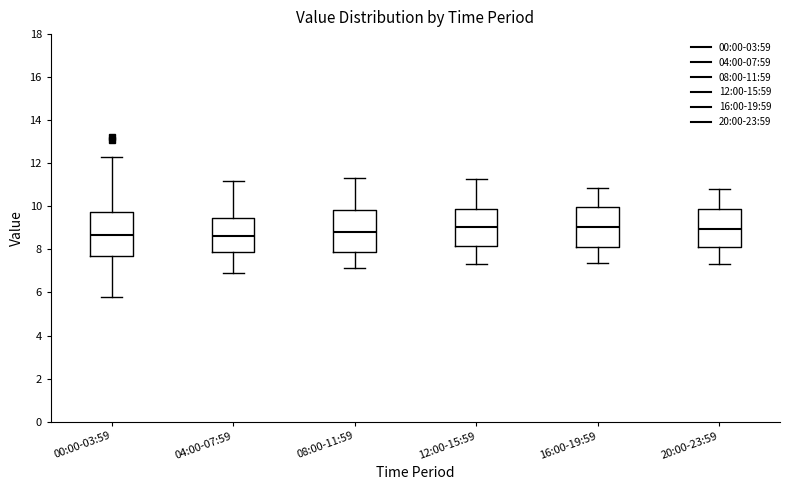

Reading left to right, read every box against the y-axis: the position of its median line, the range the box covers, and the ends of its whiskers. The values are not printed on the chart, so give them approximately, as read against the axis.

00:00-03:59: median 8.6, box 7.8 to 9.8, whiskers 5.8 to 12.2
04:00-07:59: median 8.6, box 7.8 to 9.4, whiskers 7.0 to 11.2
08:00-11:59: median 8.8, box 7.8 to 9.8, whiskers 7.2 to 11.4
12:00-15:59: median 9.0, box 8.2 to 10.0, whiskers 7.4 to 11.2
16:00-19:59: median 9.0, box 8.2 to 10.0, whiskers 7.4 to 10.8
20:00-23:59: median 9.0, box 8.2 to 9.8, whiskers 7.4 to 10.8